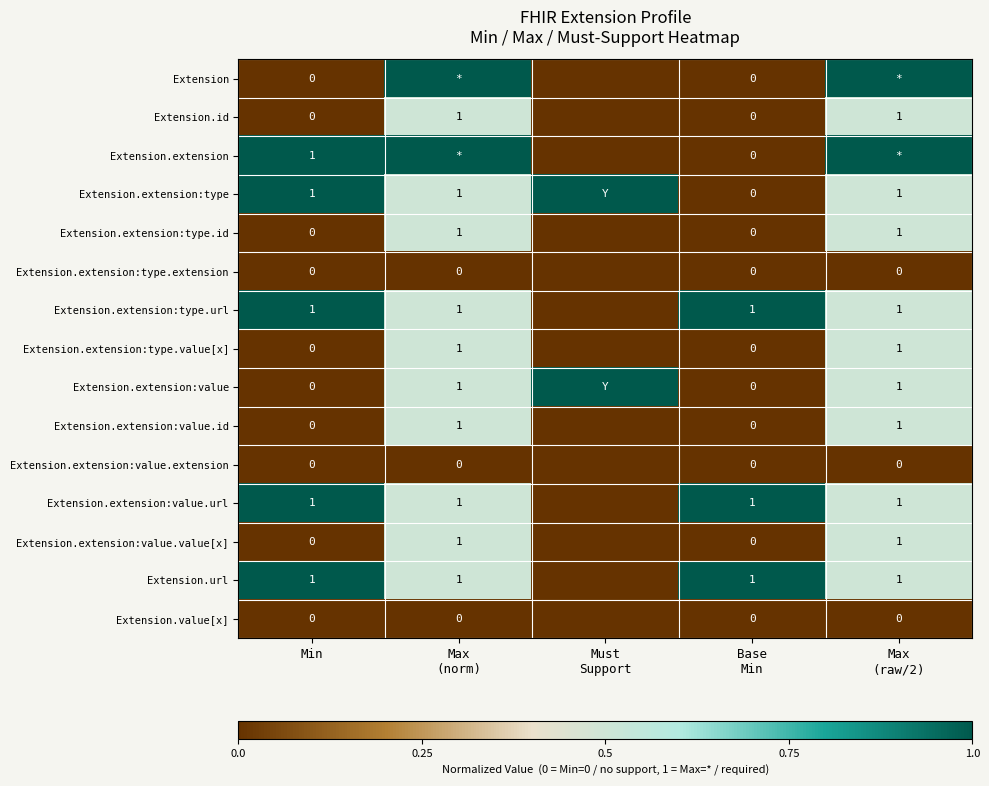

True or false: Extension.extension:value.id has a value of 0.3 at Base Min.

False